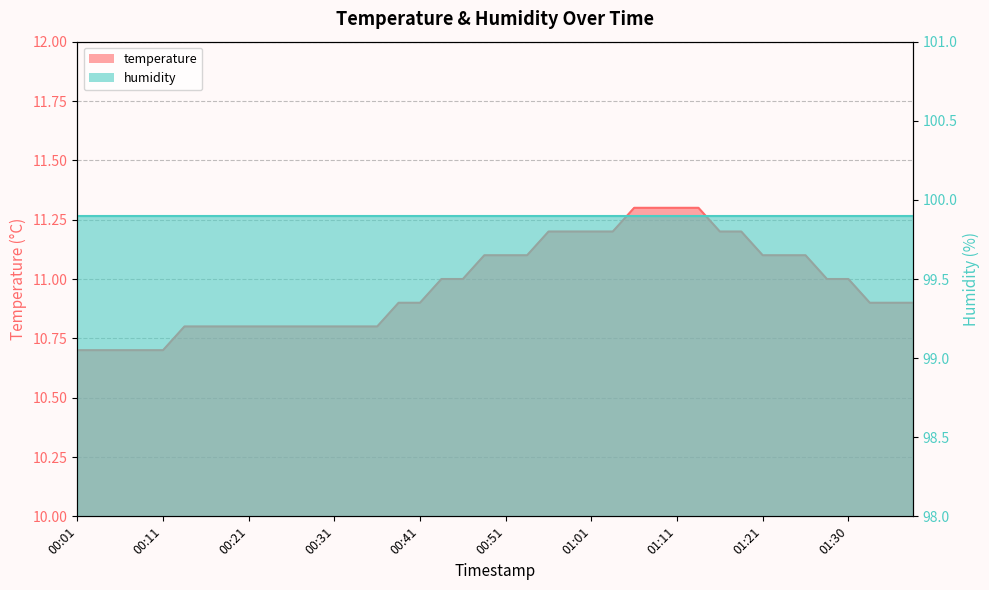

Reading left to right, extract all data points from this chart.

00:01=10.7	00:03=10.7	00:06=10.7	00:08=10.7	00:11=10.7	00:13=10.8	00:16=10.8	00:18=10.8	00:21=10.8	00:23=10.8	00:26=10.8	00:29=10.8	00:31=10.8	00:34=10.8	00:36=10.8	00:39=10.9	00:41=10.9	00:44=11.0	00:46=11.0	00:49=11.1	00:51=11.1	00:53=11.1	00:56=11.2	00:58=11.2	01:01=11.2	01:03=11.2	01:06=11.3	01:08=11.3	01:11=11.3	01:13=11.3	01:16=11.2	01:18=11.2	01:21=11.1	01:23=11.1	01:26=11.1	01:28=11.0	01:30=11.0	01:33=10.9	01:35=10.9	01:38=10.9